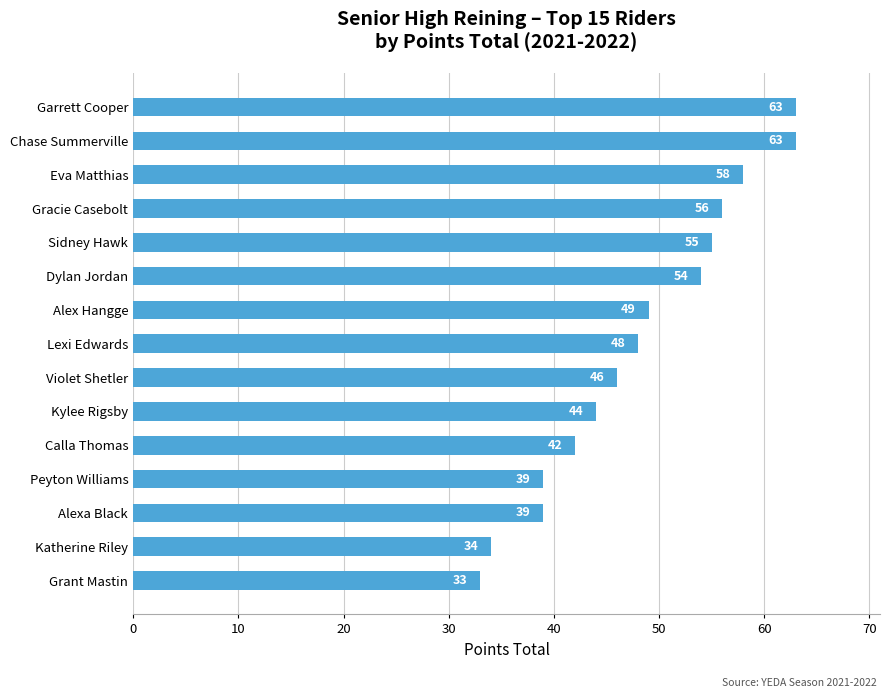

What is the maximum value shown in the chart?

63